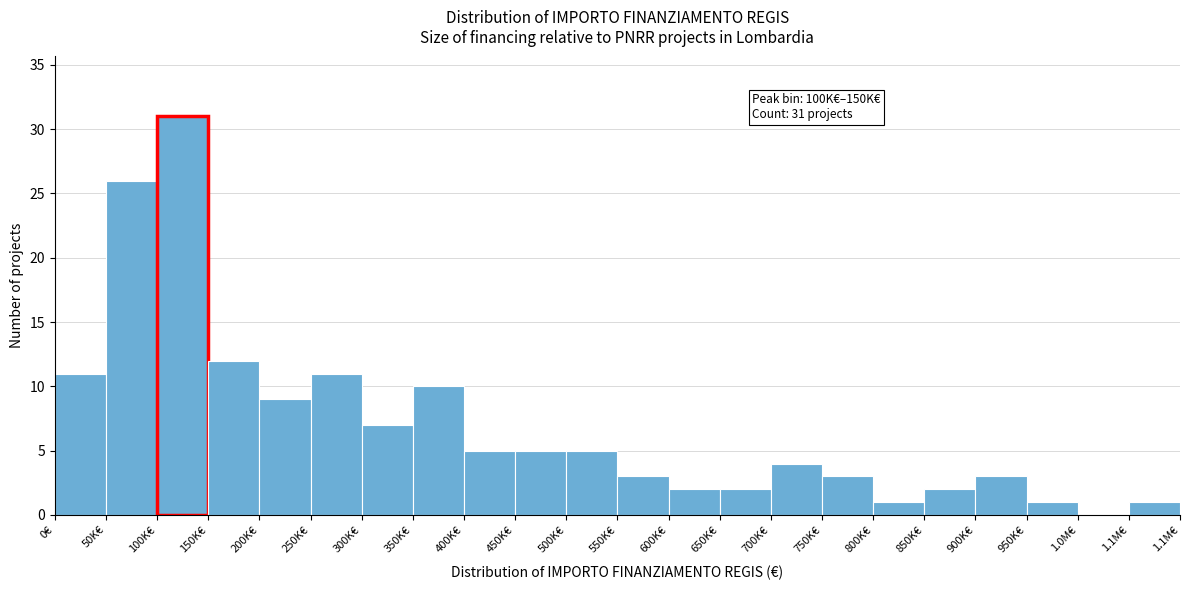

Reading right to left, extract all data points from this chart.

1.1M€=1	1.0M€=0	950K€=1	900K€=3	850K€=2	800K€=1	750K€=3	700K€=4	650K€=2	600K€=2	550K€=3	500K€=5	450K€=5	400K€=5	350K€=10	300K€=7	250K€=11	200K€=9	150K€=12	100K€=31	50K€=26	0€=11